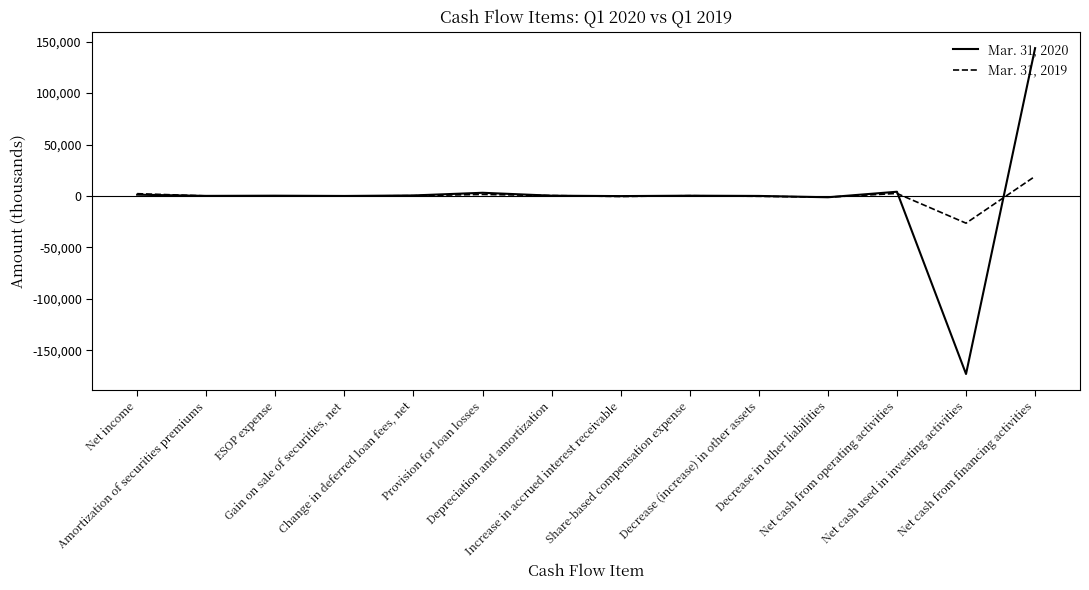

Which series ends up on top after the final intersection of Mar. 31, 2019 and Mar. 31, 2020?

Mar. 31, 2020